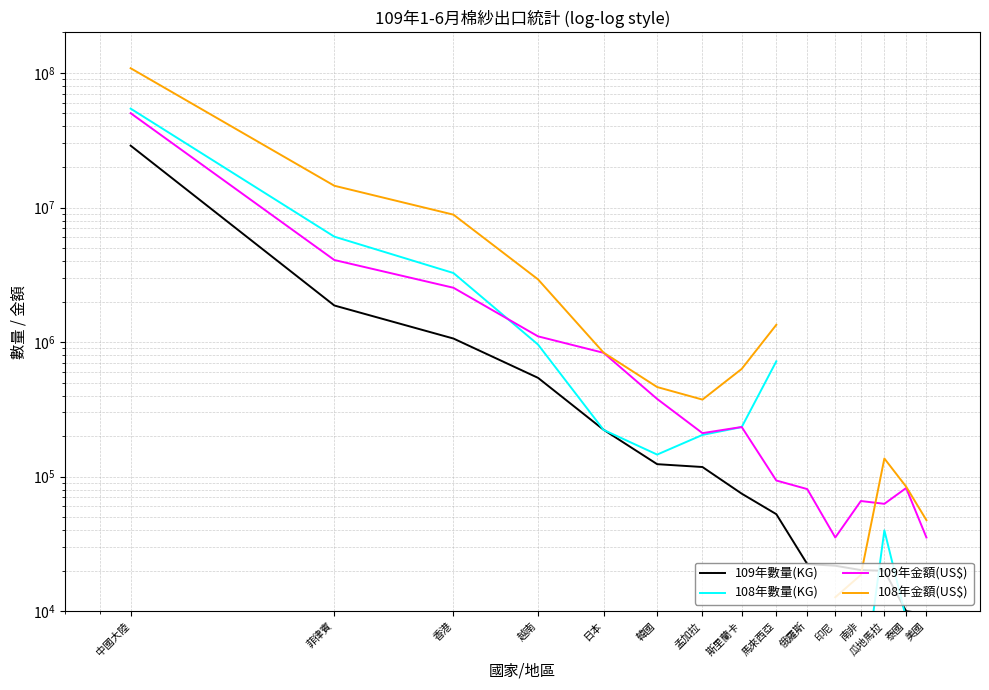

Where is the first local minimum for 108年數量(KG)?

韓國